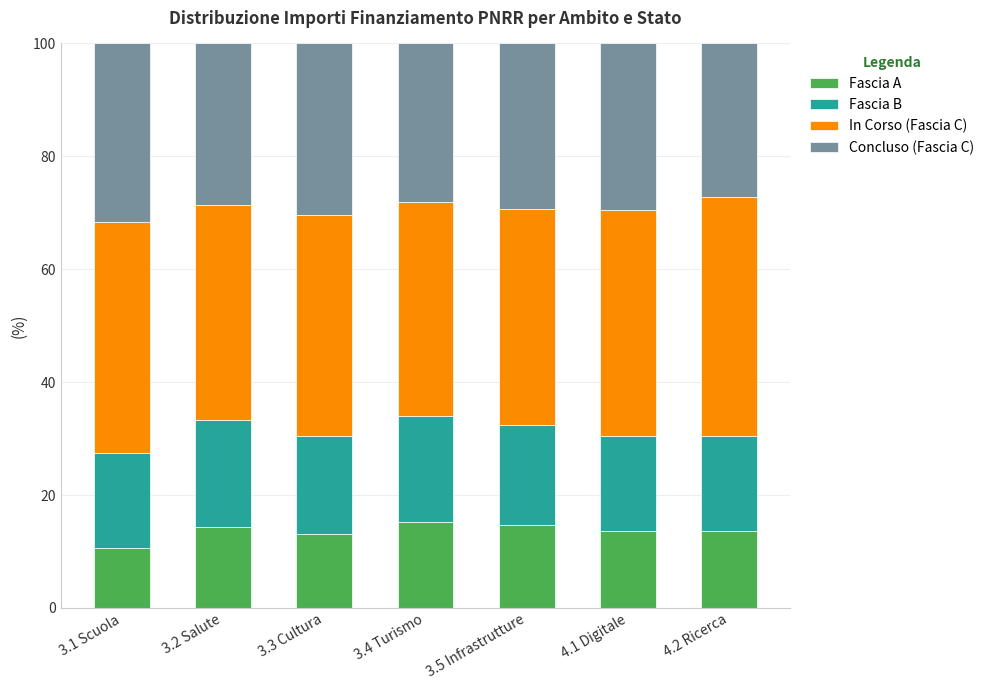

What is the difference between the Fascia A values at 3.3 Cultura and 3.4 Turismo?

2.1